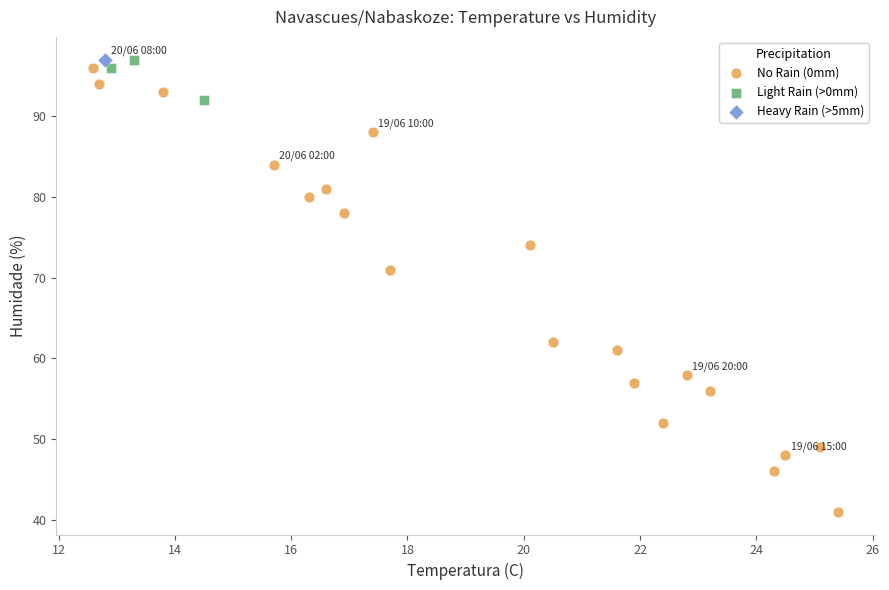

What are all the series names shown in the legend?

No Rain (0mm), Light Rain (>0mm), Heavy Rain (>5mm)